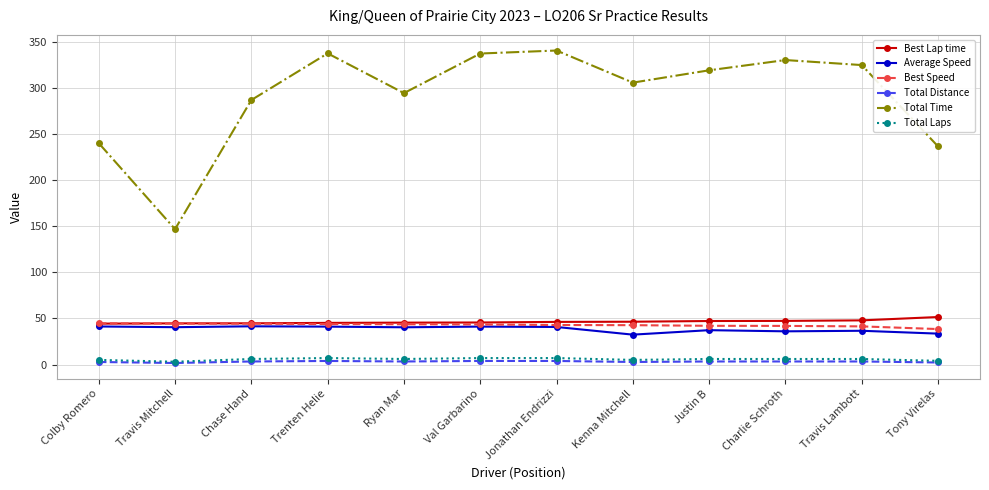

At which label does Total Time reach its peak?

Jonathan Endrizzi